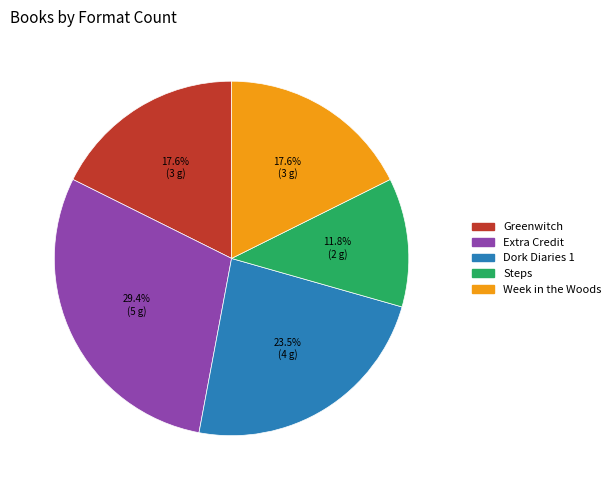

Is it true that Steps is 1% of the pie?

False